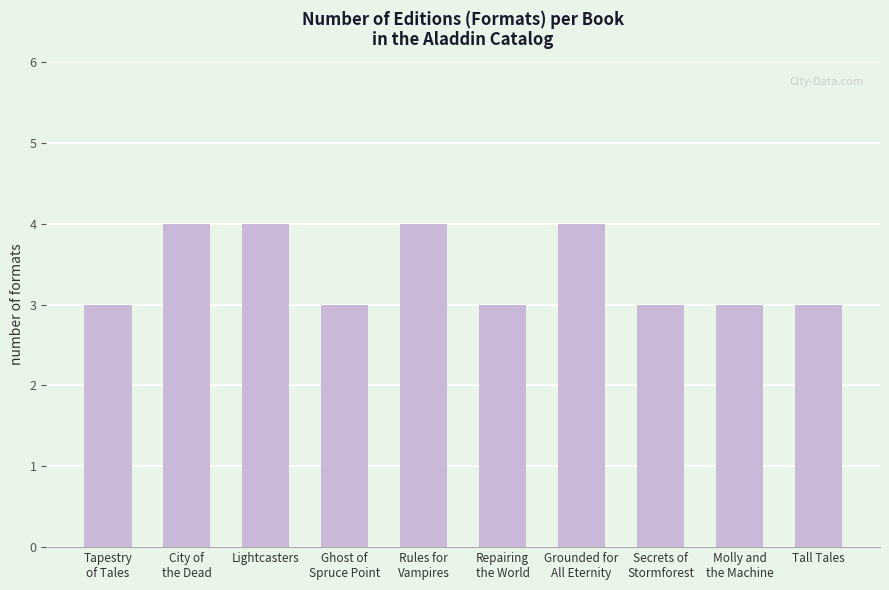

Reading right to left, transcribe all the data shown in this chart.

3	3	3	4	3	4	3	4	4	3